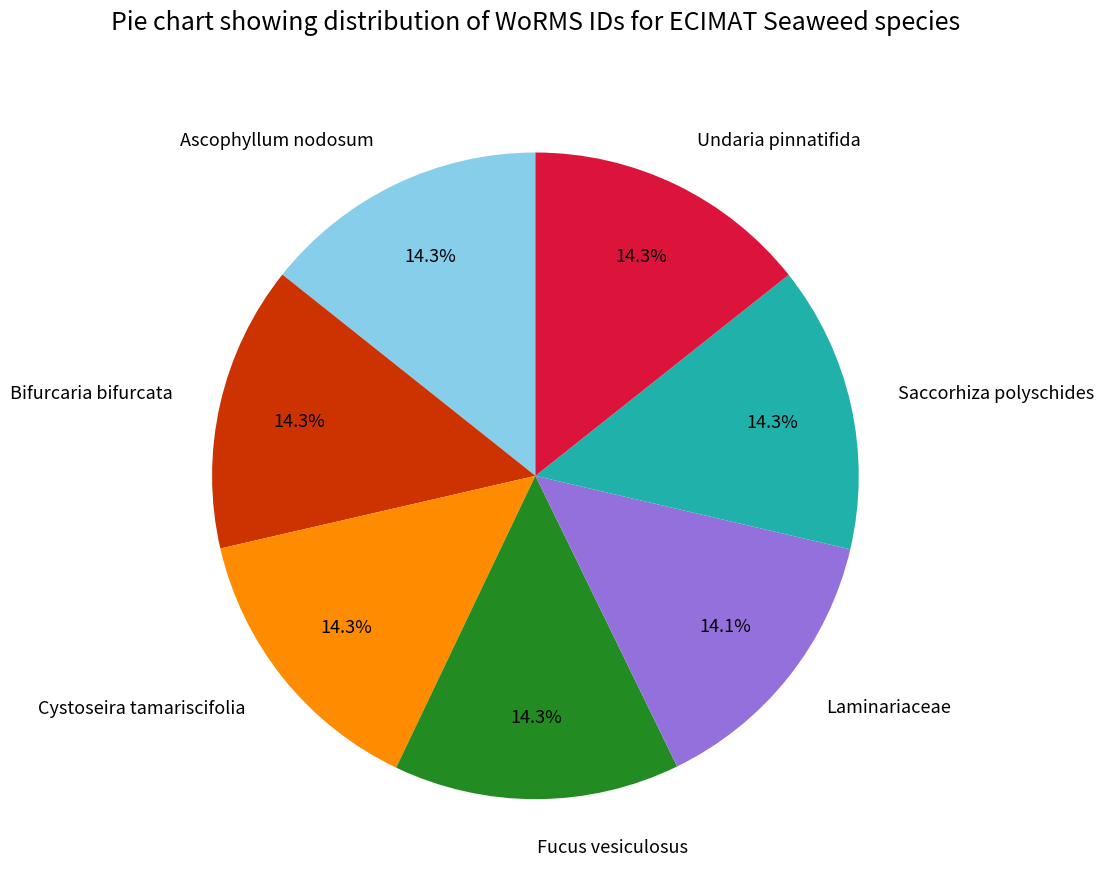

Does any single category account for the majority?

No